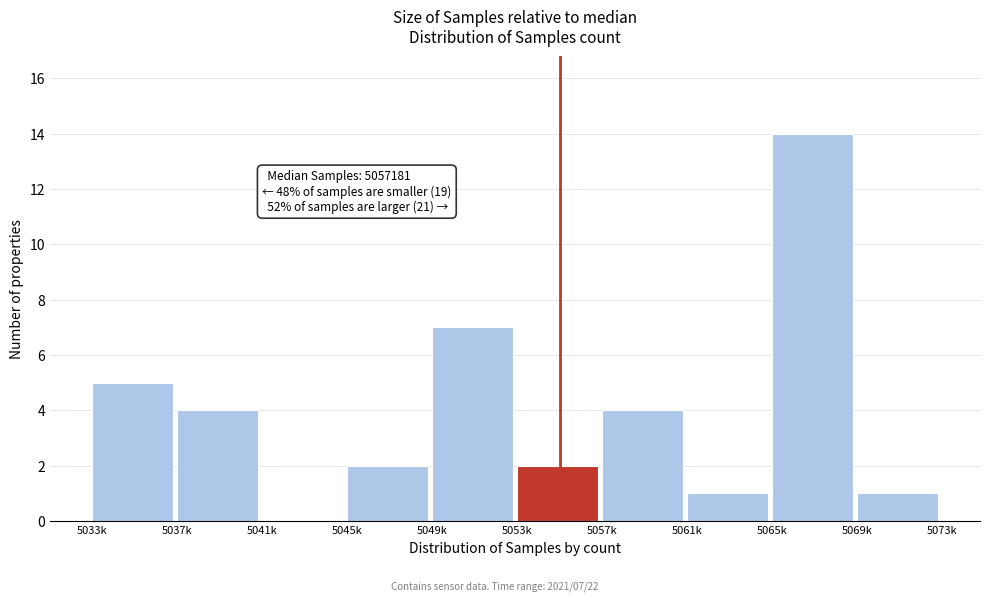

Reading left to right, list all the values displayed in this chart.

5033k=5	5037k=4	5041k=0	5045k=2	5049k=7	5053k=2	5057k=4	5061k=1	5065k=14	5069k=1